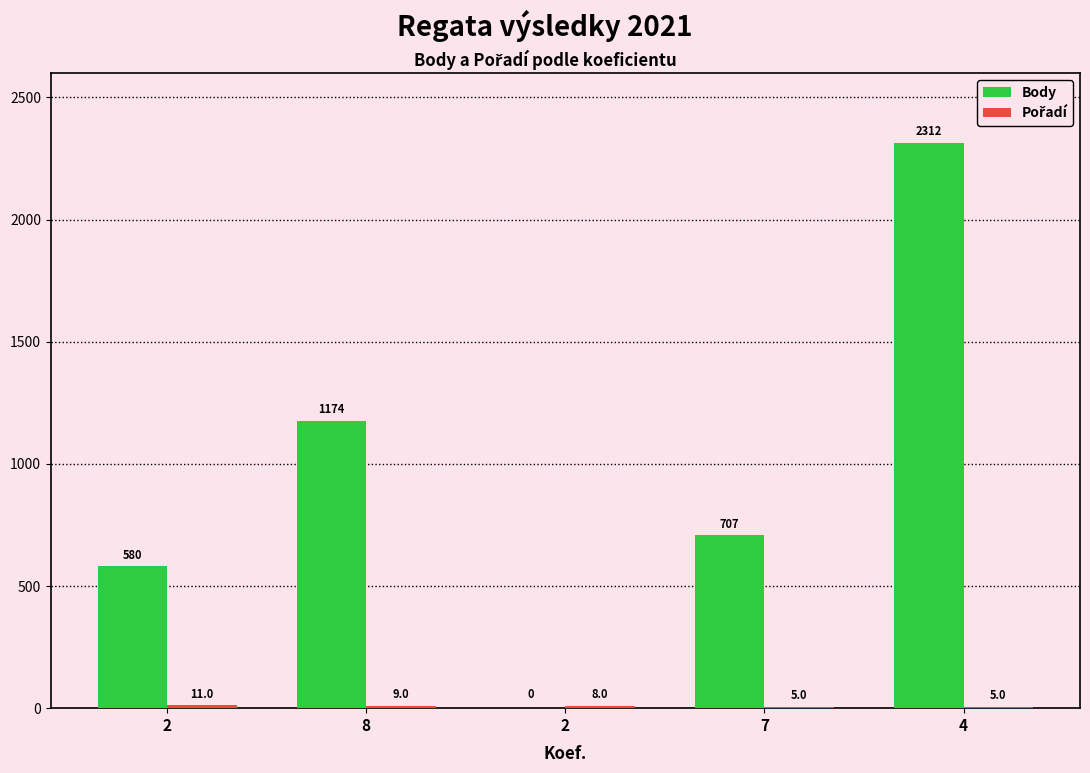

Which series has the widest spread of values?

Body